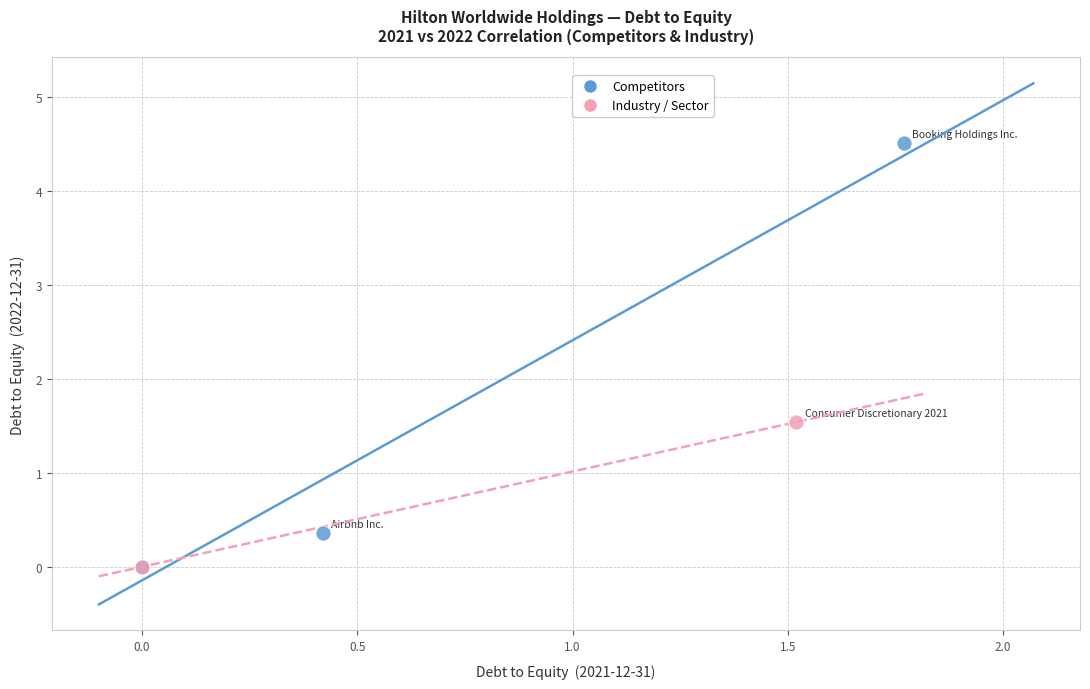

What are all the series names shown in the legend?

Competitors, Industry / Sector